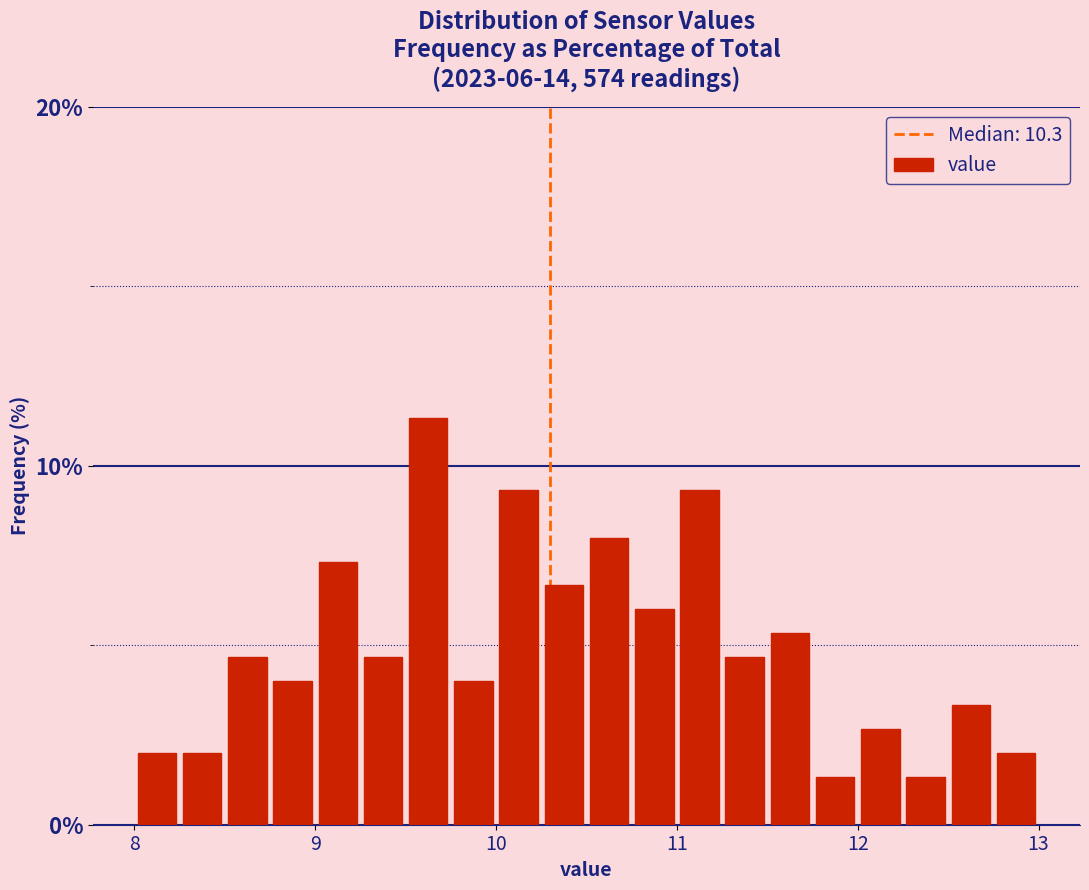

Around what value on the x-axis is the tallest bar? Give the approximate position of its centre, as read against the axis.

9.6